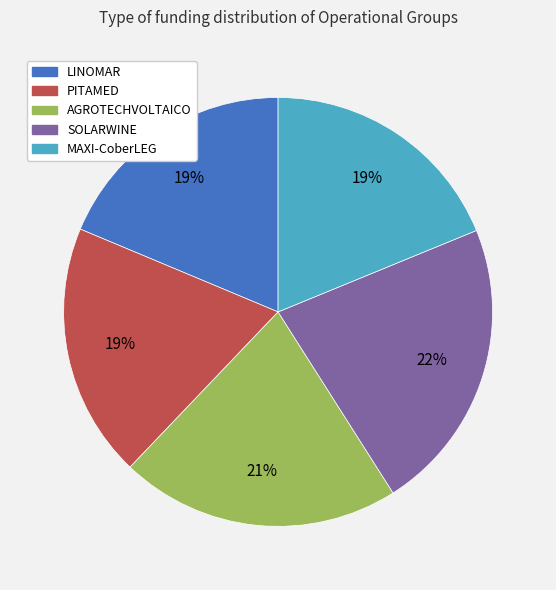

Is it true that MAXI-CoberLEG is 19% of the pie?

True